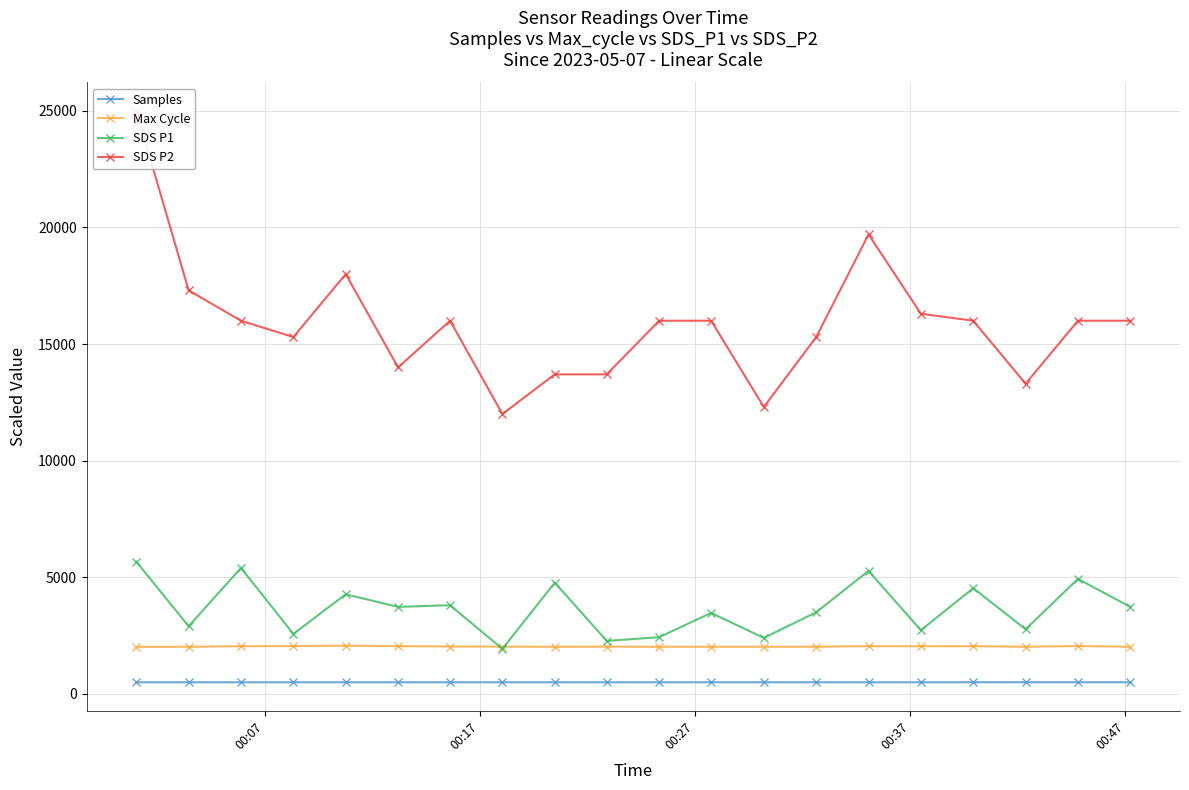

What is the highest value of the Max Cycle series?

2064.5